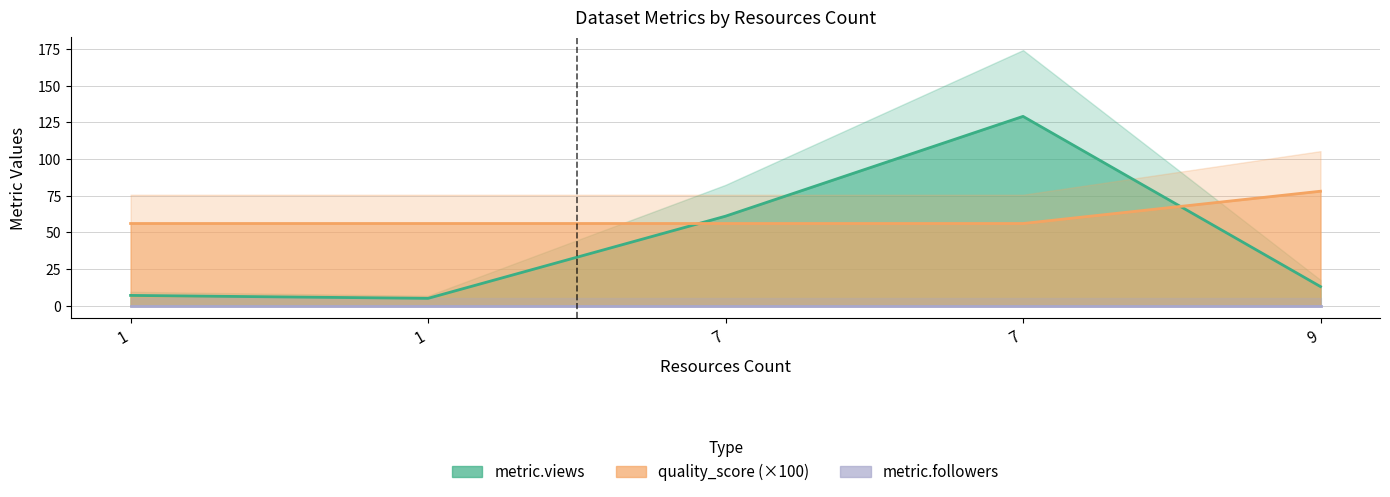

Which series has the largest total across all categories?

metric.views